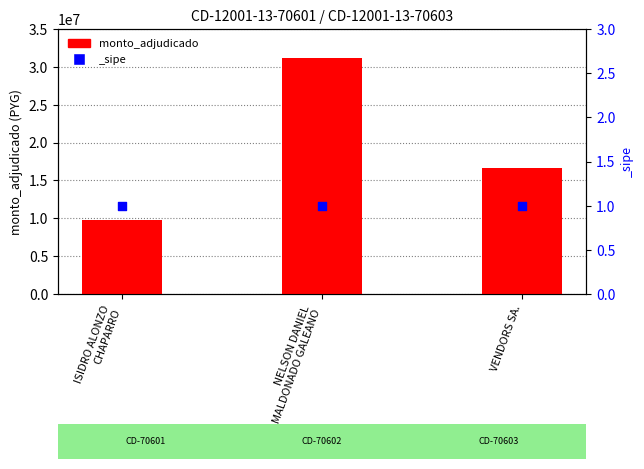

Which has a higher value, ISIDRO ALONZO
CHAPARRO or NELSON DANIEL
MALDONADO GALEANO?

NELSON DANIEL
MALDONADO GALEANO